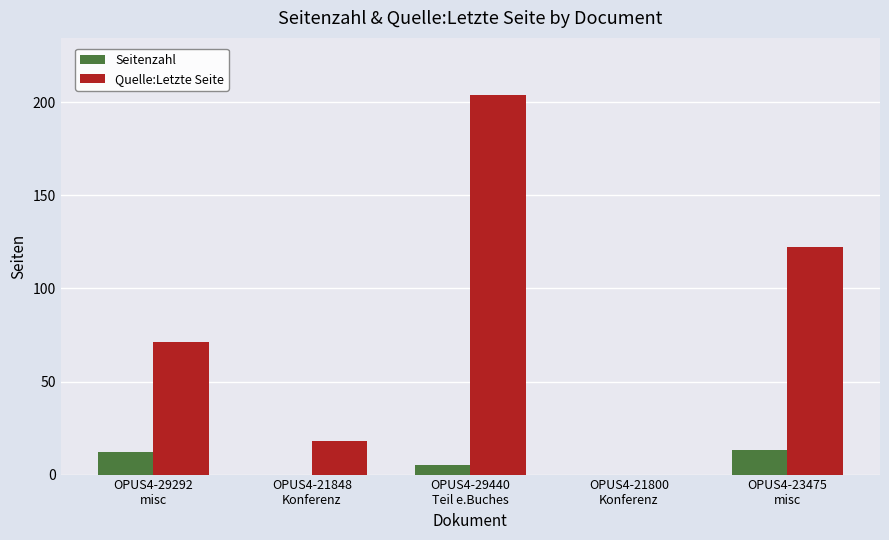

What is the maximum value shown in the chart?

204